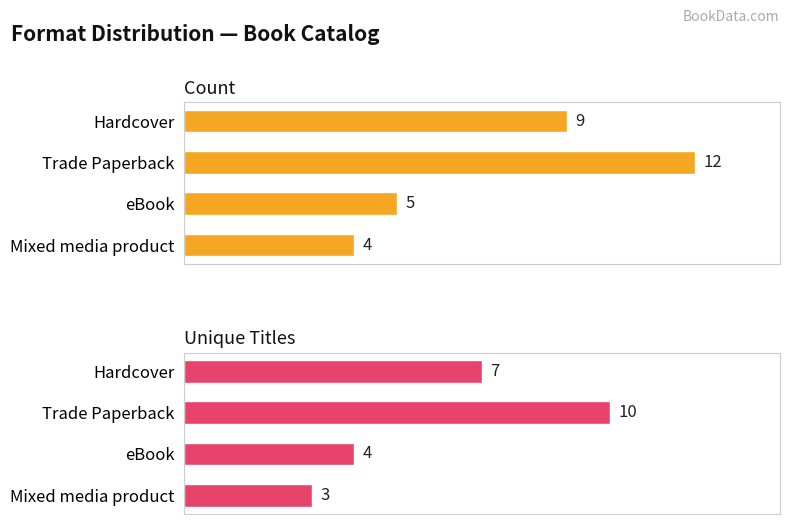

List the labels in order of Count value, largest first.

Trade Paperback, Hardcover, eBook, Mixed media product